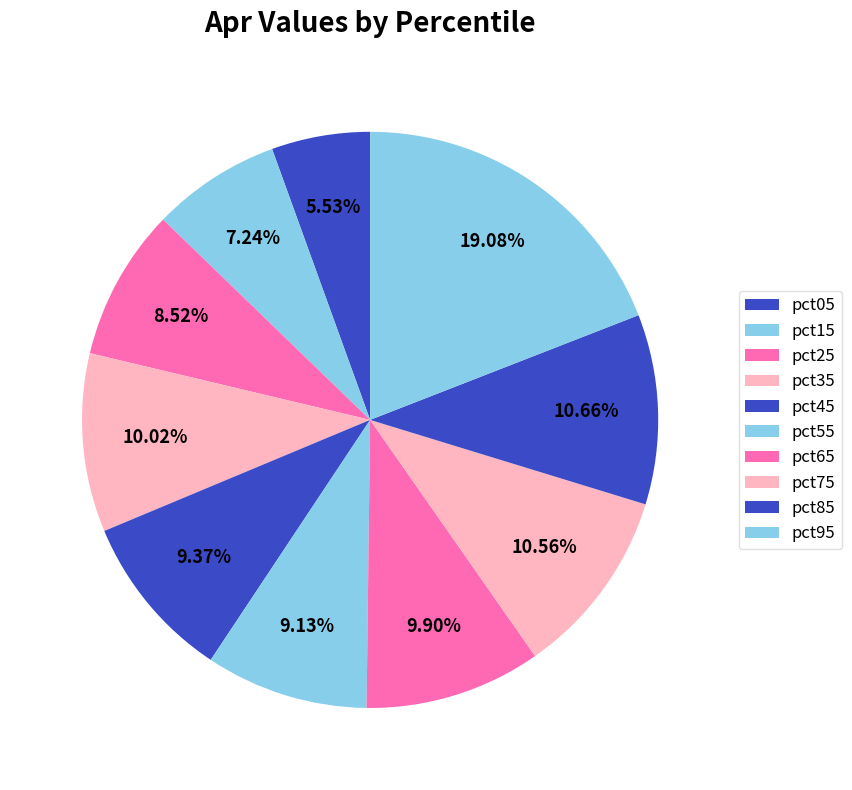

How many segments does this pie chart have?

10